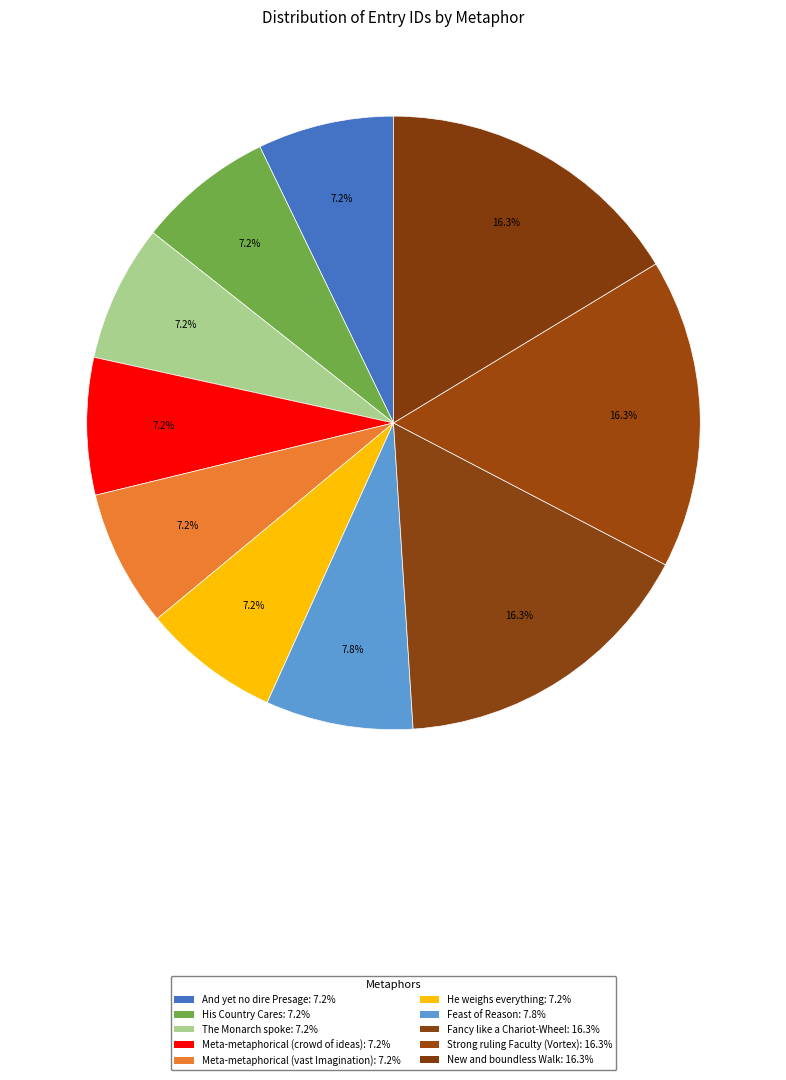

Rank the categories by value from lowest to highest.

And yet no dire Presage, His Country Cares, The Monarch spoke, Meta-metaphorical (crowd of ideas), Meta-metaphorical (vast Imagination), He weighs everything, Feast of Reason, Fancy like a Chariot-Wheel, Strong ruling Faculty (Vortex), New and boundless Walk